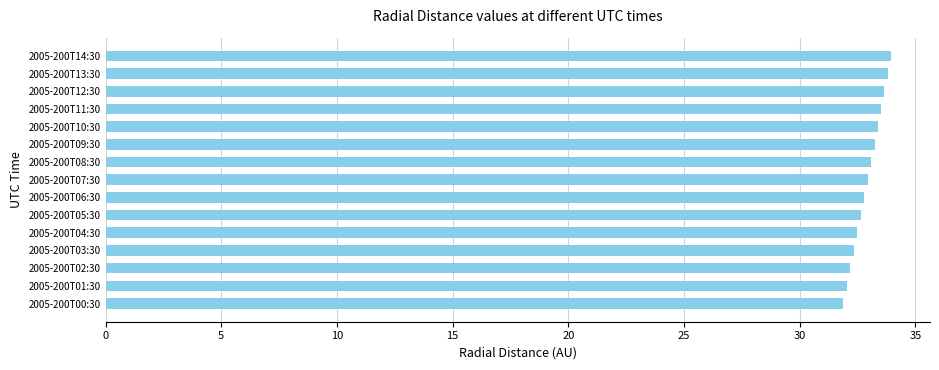

What is the maximum value shown in the chart?

33.9